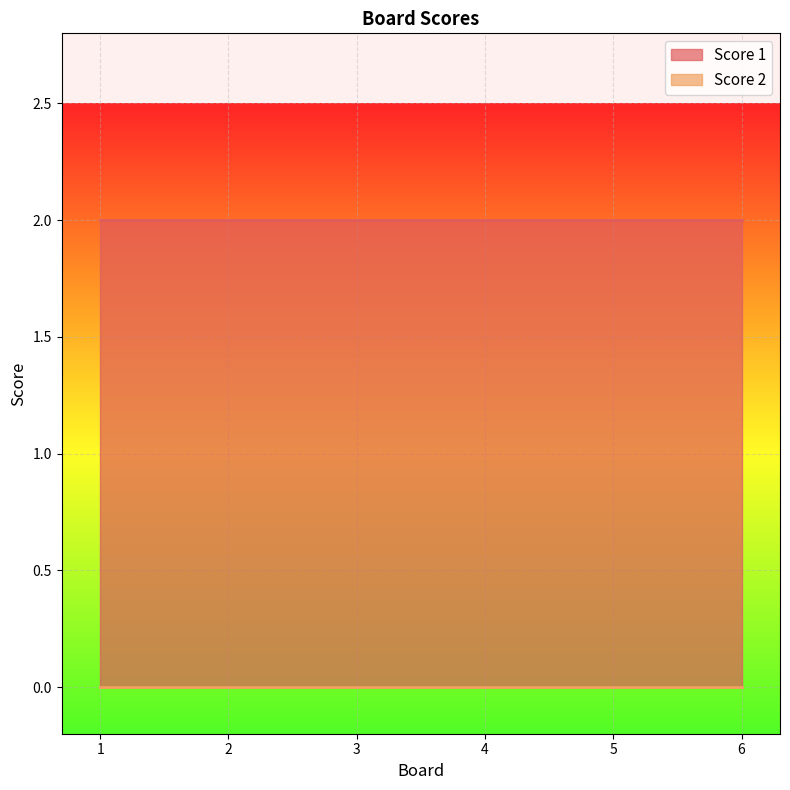

Is it true that Score 1 equals 3 at 1?

False